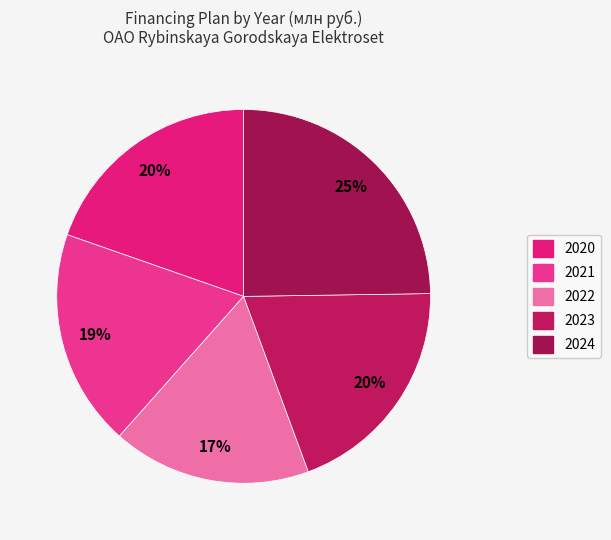

Combined, do 2023 and 2024 account for over 50%?

No